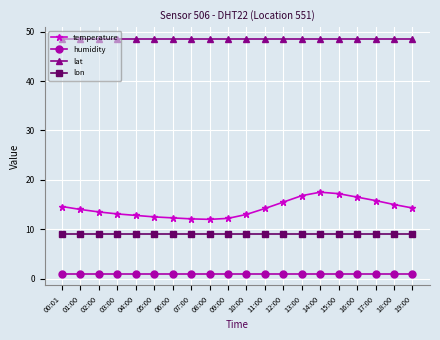

True or false: temperature has a value of 14.2 at 11:00.

True